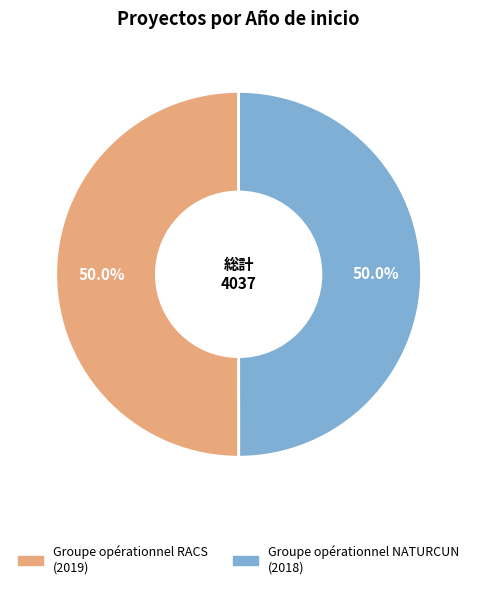

What is the total percentage of Groupe opérationnel RACS and Groupe opérationnel NATURCUN?

100.0%